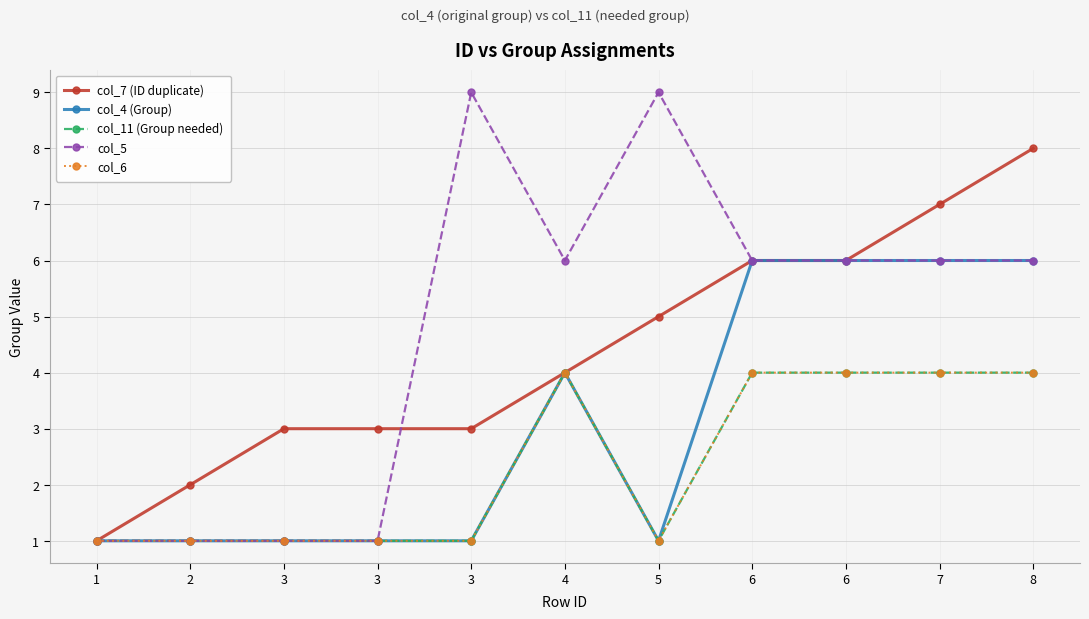

Reading right to left, list all the values displayed in this chart.

col_7 (ID duplicate): 8=8	7=7	6=6	6=6	5=5	4=4	3=3	3=3	3=3	2=2	1=1
col_4 (Group): 8=6	7=6	6=6	6=6	5=1	4=4	3=1	3=1	3=1	2=1	1=1
col_11 (Group needed): 8=4	7=4	6=4	6=4	5=1	4=4	3=1	3=1	3=1	2=1	1=1
col_5: 8=6	7=6	6=6	6=6	5=9	4=6	3=9	3=1	3=1	2=1	1=1
col_6: 8=4	7=4	6=4	6=4	5=1	4=4	3=1	3=1	3=1	2=1	1=1